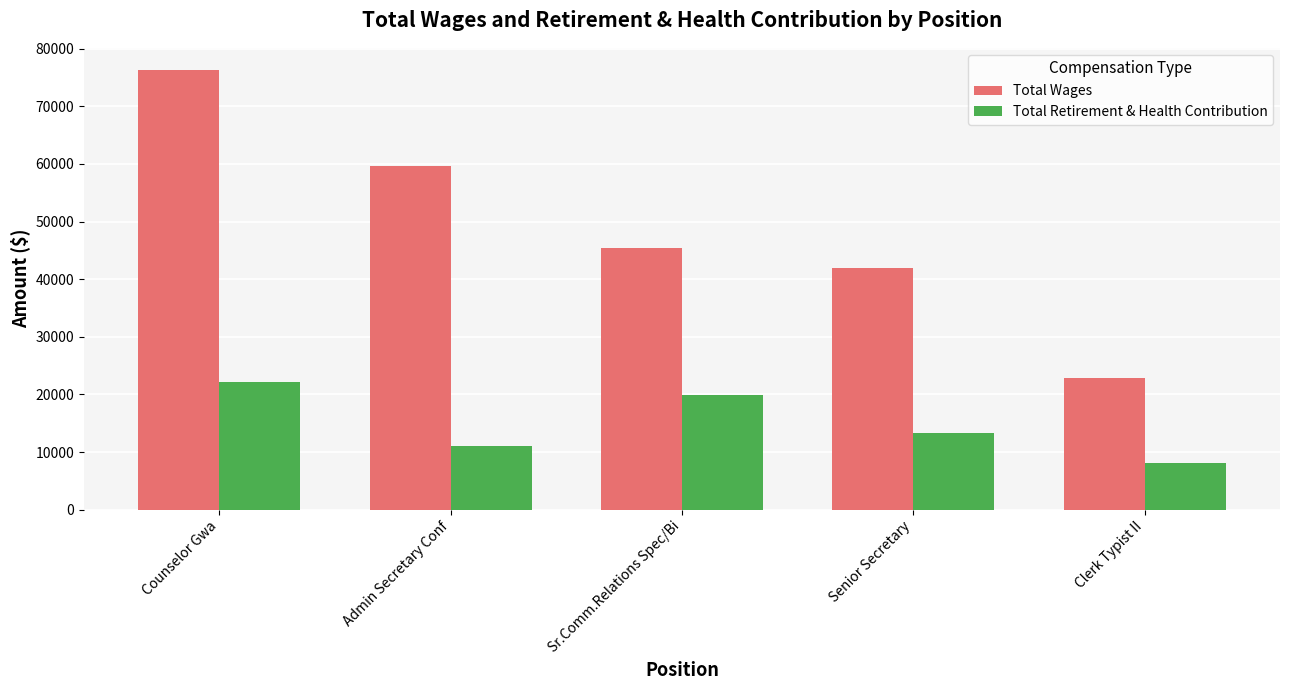

What is the highest value of the Total Retirement & Health Contribution series?

22241